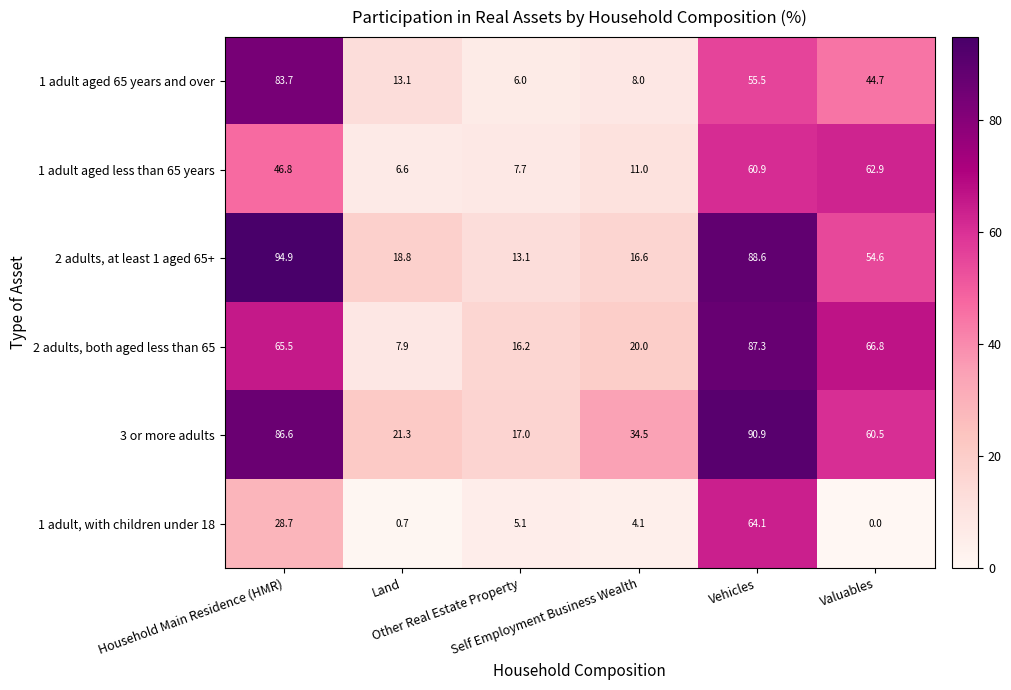

What is the maximum value shown in the chart?

94.9